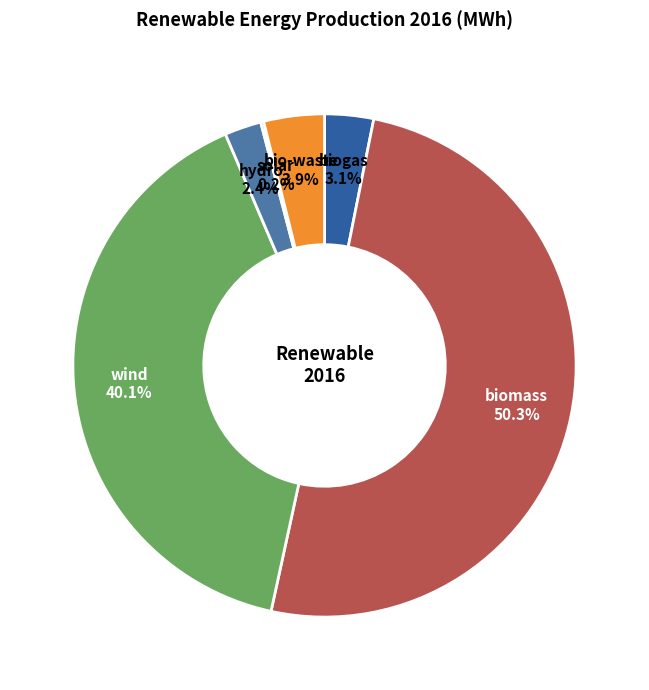

What is the largest slice in the pie chart?

biomass